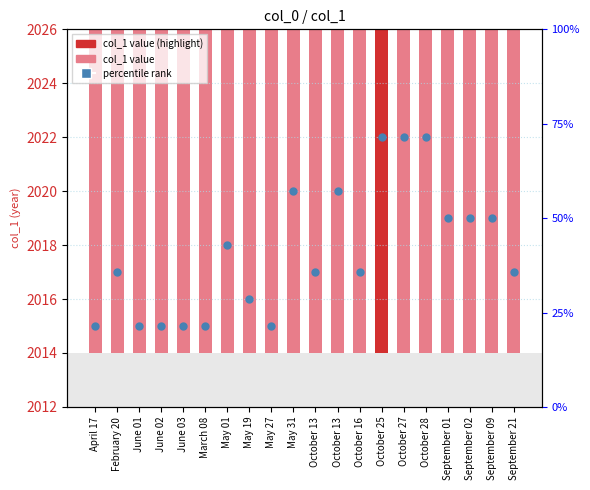

What is the total value across all series at May 31?

4041